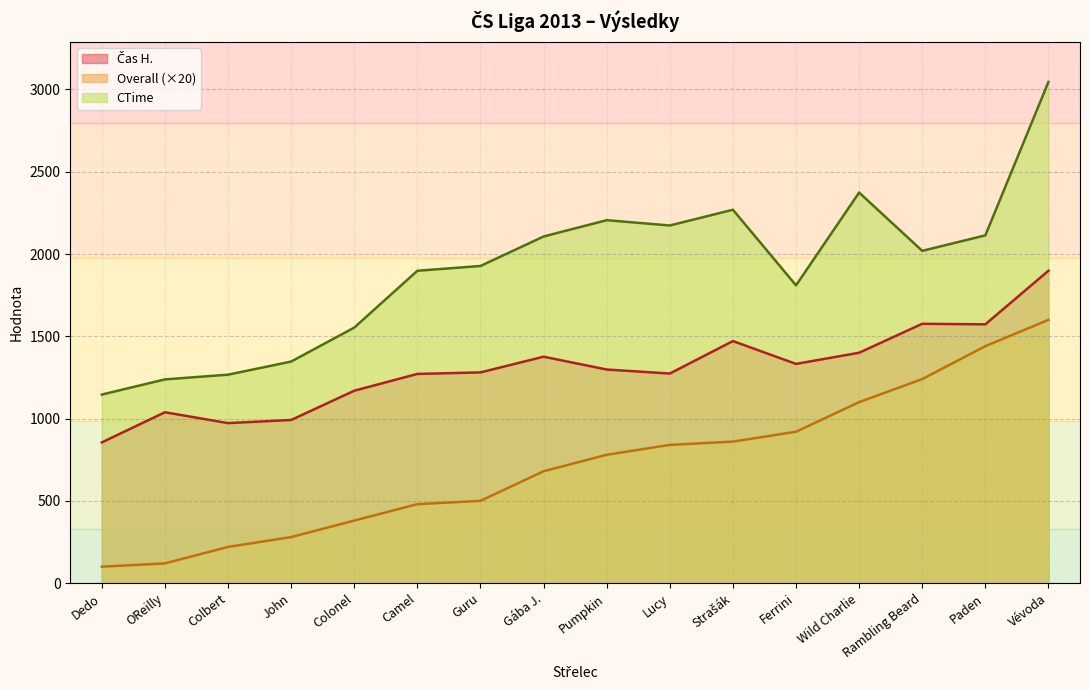

What is the sum of all Čas H. values?

20777.0